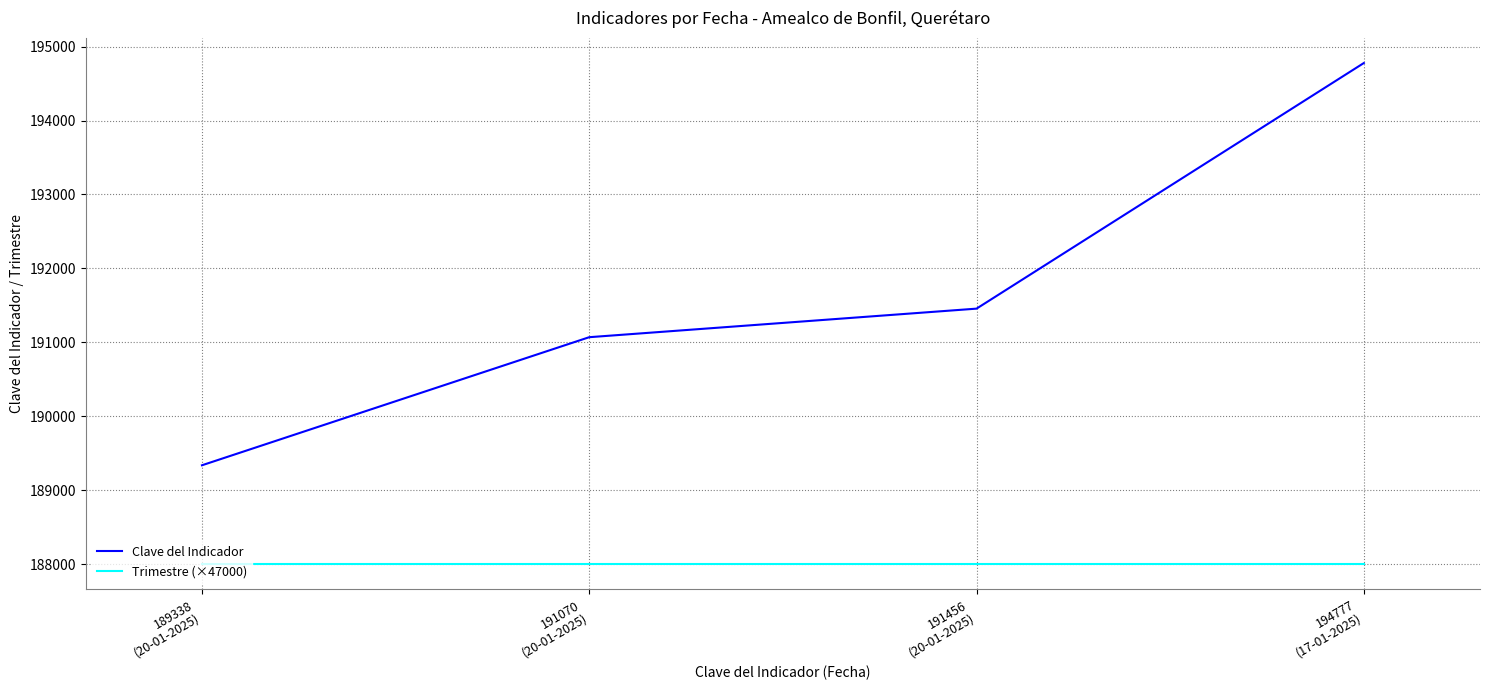

Does the chart display data point markers on the line(s)?

No